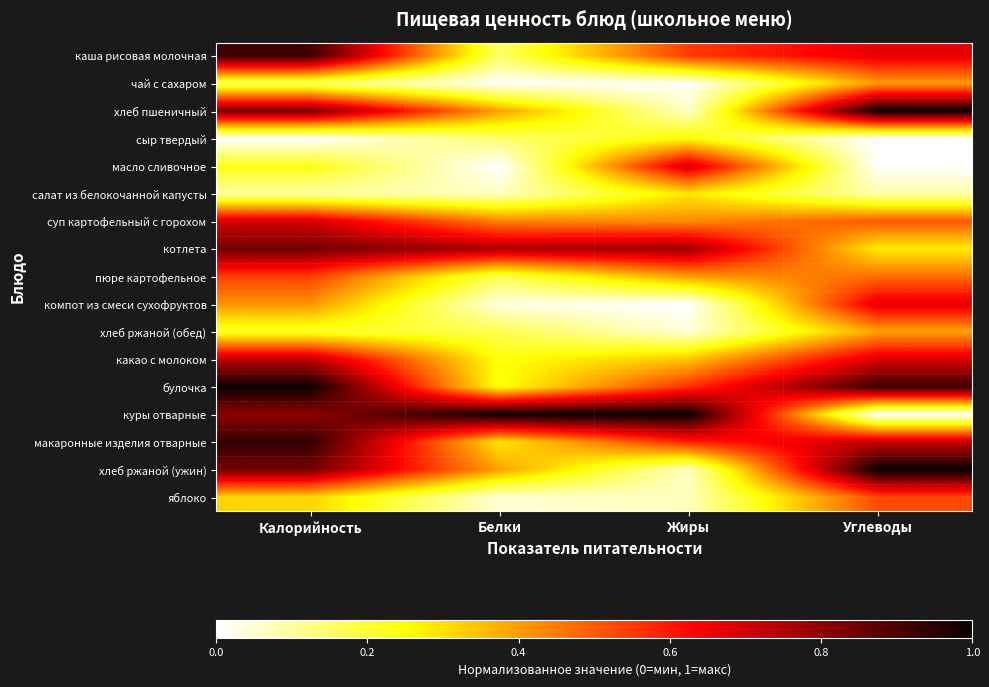

Reading left to right, what are all the values shown in this chart?

каша рисовая молочная: Калорийность=0.9	Белки=0.2	Жиры=0.5	Углеводы=0.7
чай с сахаром: Калорийность=0.2	Белки=0.0	Жиры=0.0	Углеводы=0.4
хлеб пшеничный: Калорийность=0.8	Белки=0.4	Жиры=0.1	Углеводы=1.0
сыр твердый: Калорийность=0.0	Белки=0.1	Жиры=0.3	Углеводы=0.0
масло сливочное: Калорийность=0.2	Белки=0.0	Жиры=0.7	Углеводы=0.0
салат из белокочанной капусты: Калорийность=0.1	Белки=0.1	Жиры=0.3	Углеводы=0.1
суп картофельный с горохом: Калорийность=0.7	Белки=0.4	Жиры=0.4	Углеводы=0.5
котлета: Калорийность=0.8	Белки=0.8	Жиры=0.8	Углеводы=0.3
пюре картофельное: Калорийность=0.5	Белки=0.2	Жиры=0.4	Углеводы=0.5
компот из смеси сухофруктов: Калорийность=0.4	Белки=0.0	Жиры=0.0	Углеводы=0.7
хлеб ржаной (обед): Калорийность=0.2	Белки=0.2	Жиры=0.0	Углеводы=0.4
какао с молоком: Калорийность=0.7	Белки=0.2	Жиры=0.3	Углеводы=0.7
булочка: Калорийность=1.0	Белки=0.2	Жиры=0.6	Углеводы=0.9
куры отварные: Калорийность=0.8	Белки=1.0	Жиры=1.0	Углеводы=0.0
макаронные изделия отварные: Калорийность=0.9	Белки=0.3	Жиры=0.6	Углеводы=0.7
хлеб ржаной (ужин): Калорийность=0.8	Белки=0.4	Жиры=0.1	Углеводы=1.0
яблоко: Калорийность=0.3	Белки=0.0	Жиры=0.1	Углеводы=0.5